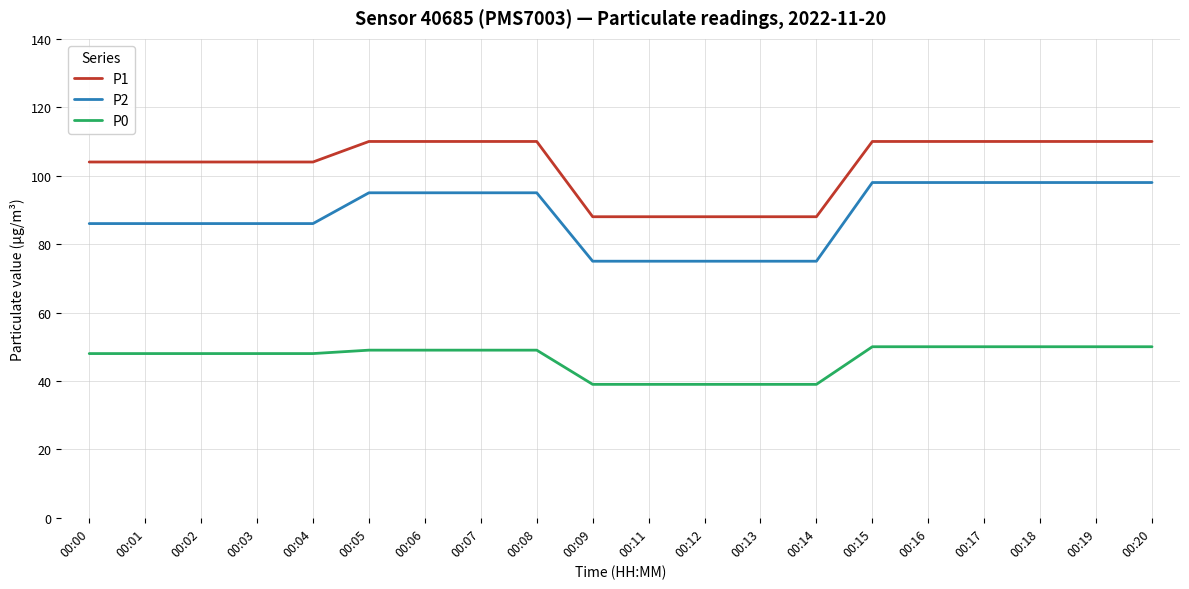

Count the number of categories in the chart.

20